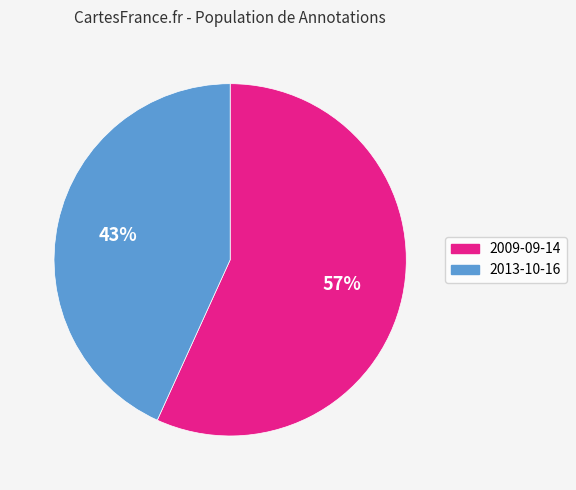

Is the sum of 2013-10-16 and 2009-09-14 greater than half?

Yes